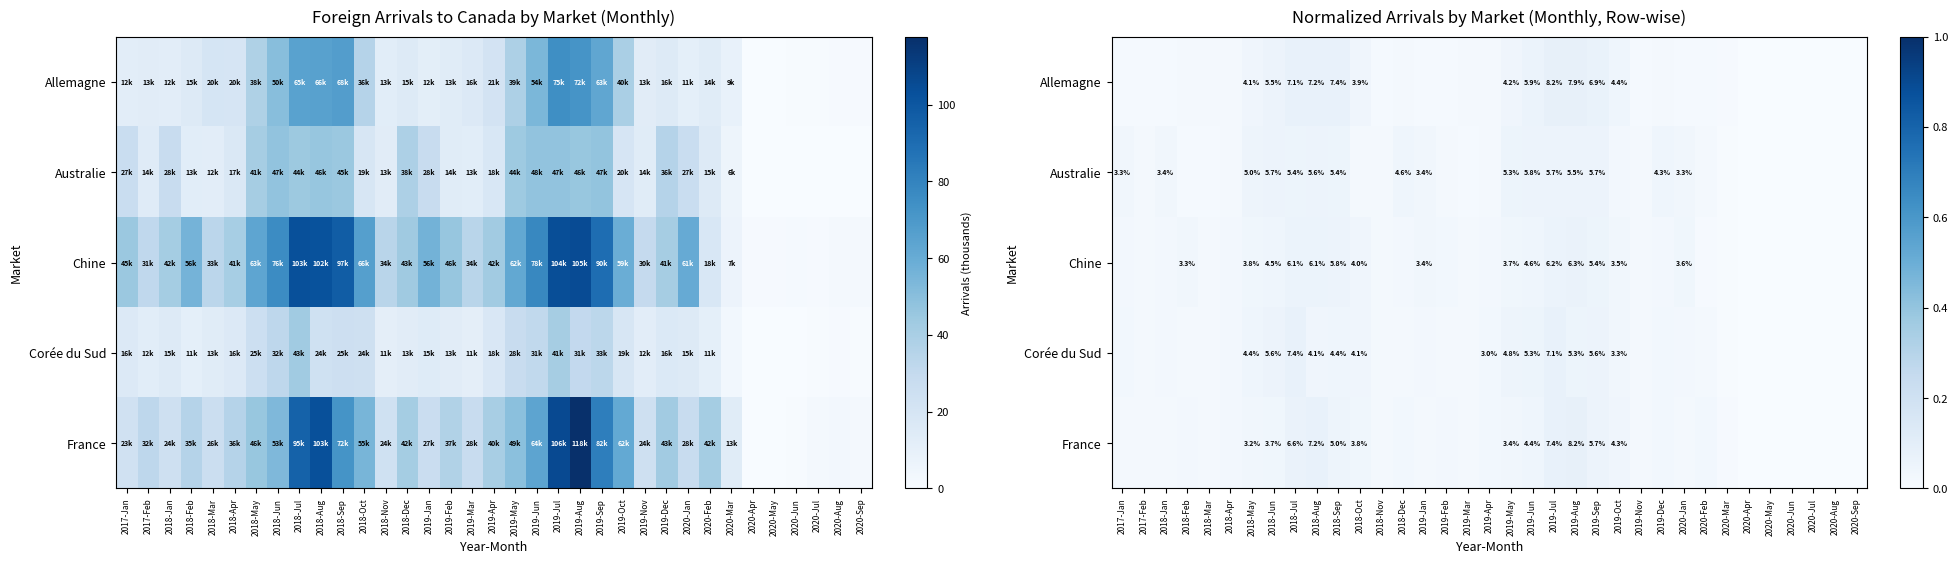

Is the value of Chine at 2018-Aug greater than the value of Australie at 2019-Jun?

Yes